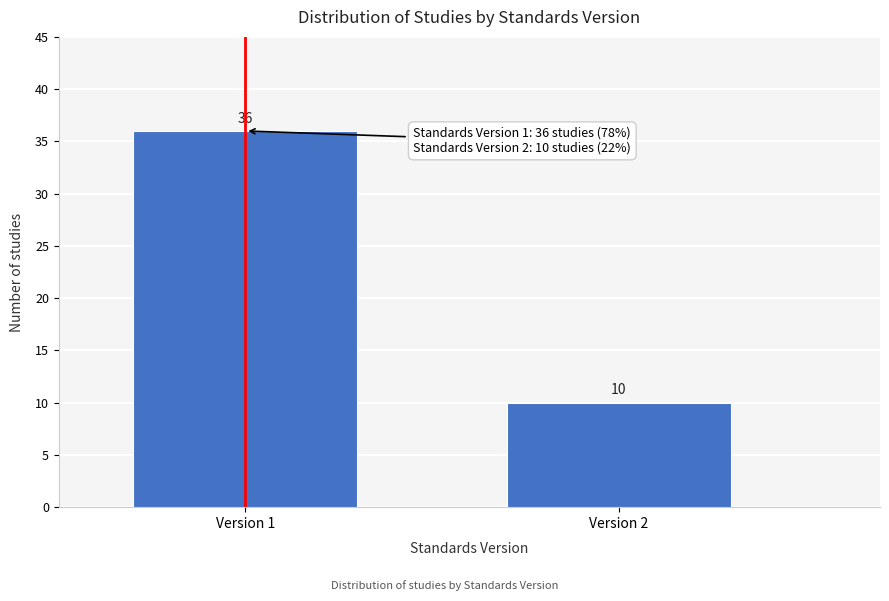

Reading right to left, transcribe all the data shown in this chart.

Version 2=10	Version 1=36